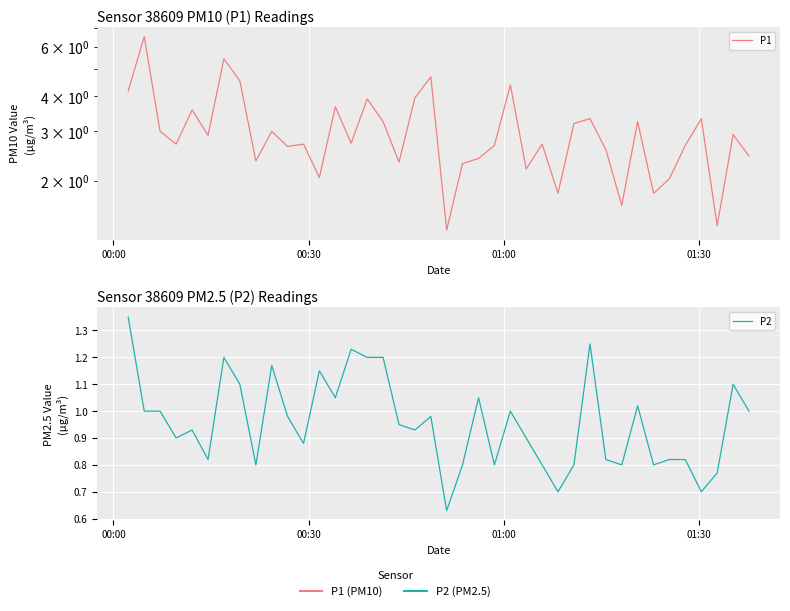

Is the value of P1 at 13 greater than the value of P2 at 35?

Yes